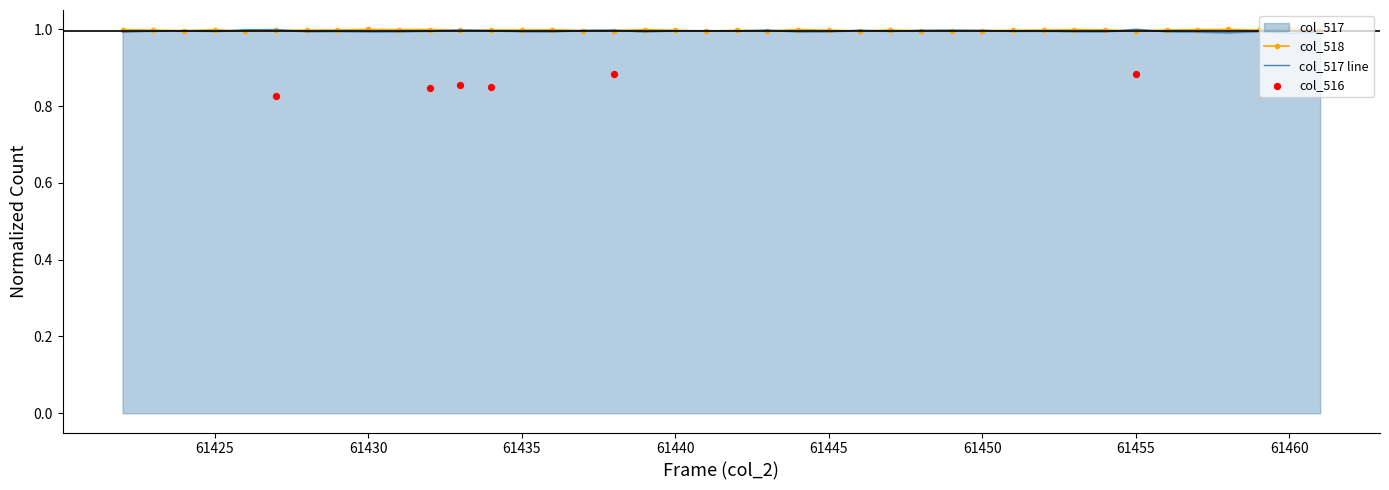

Is the value of col_517 at 61440 greater than the value of col_518 at 61456?

No